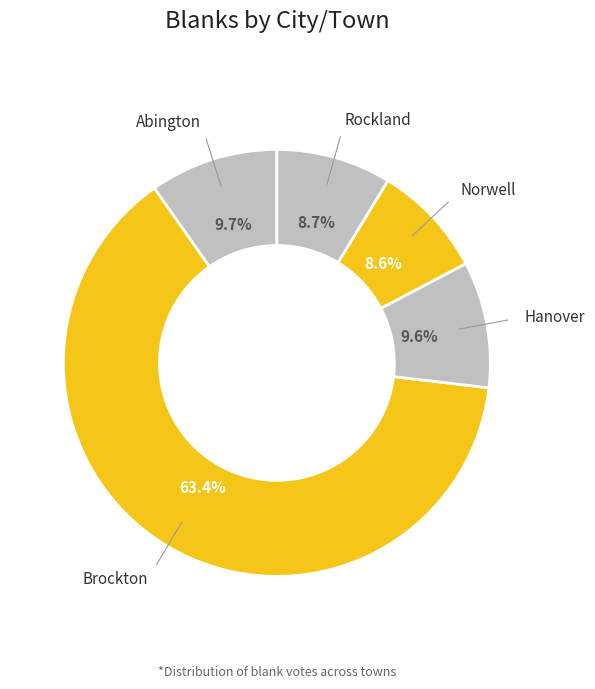

Is there any slice that represents more than half of the pie?

Yes